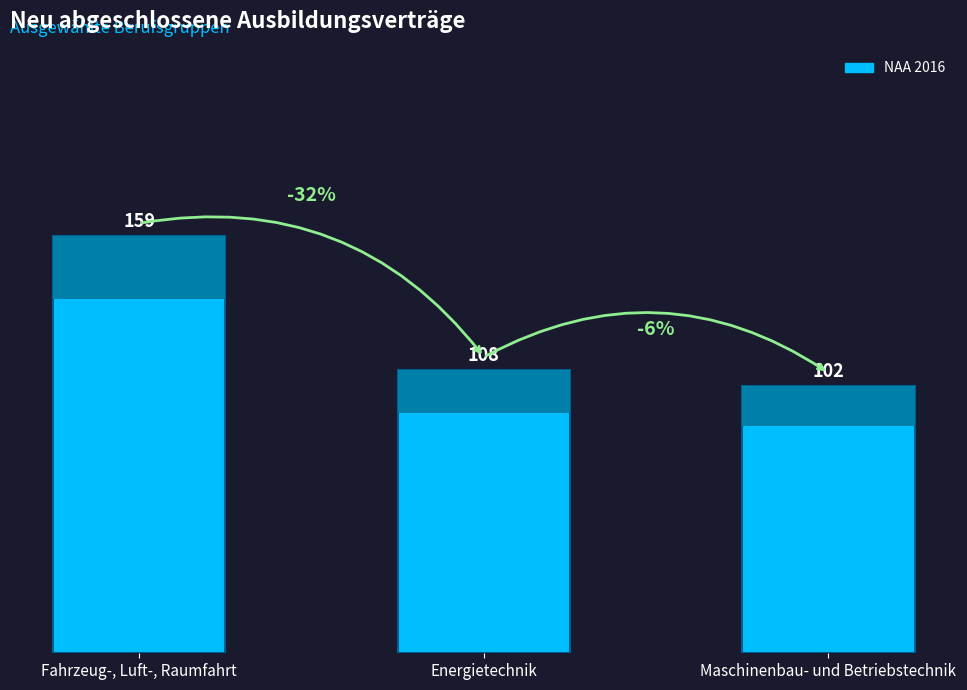

How many data points are less than 108?

1